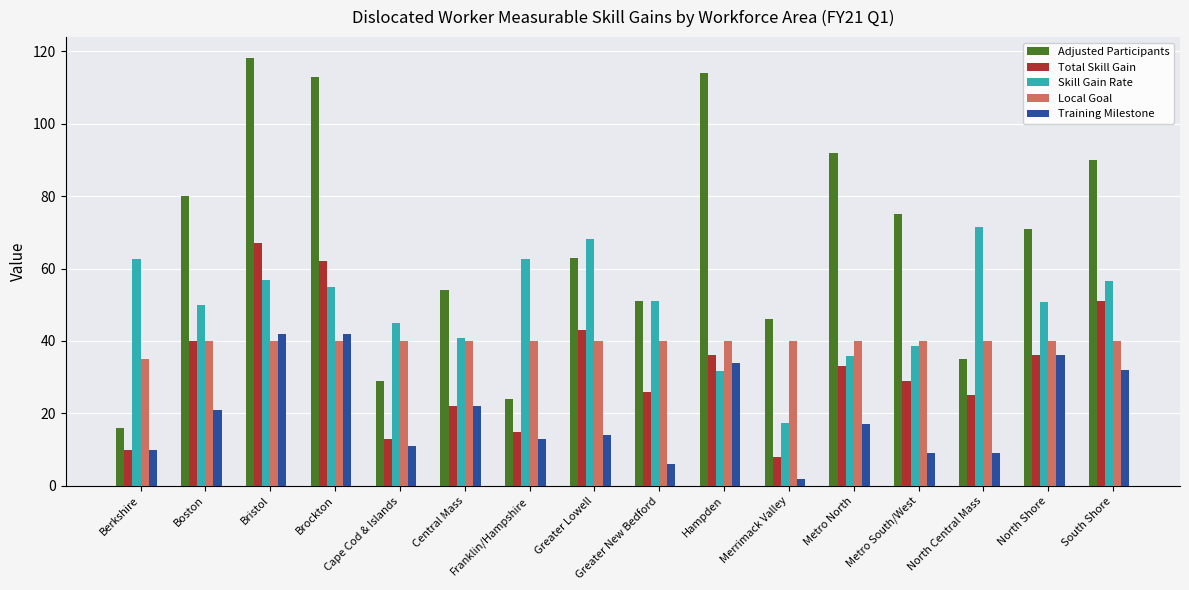

What is the total value across all series at Greater New Bedford?

174.0